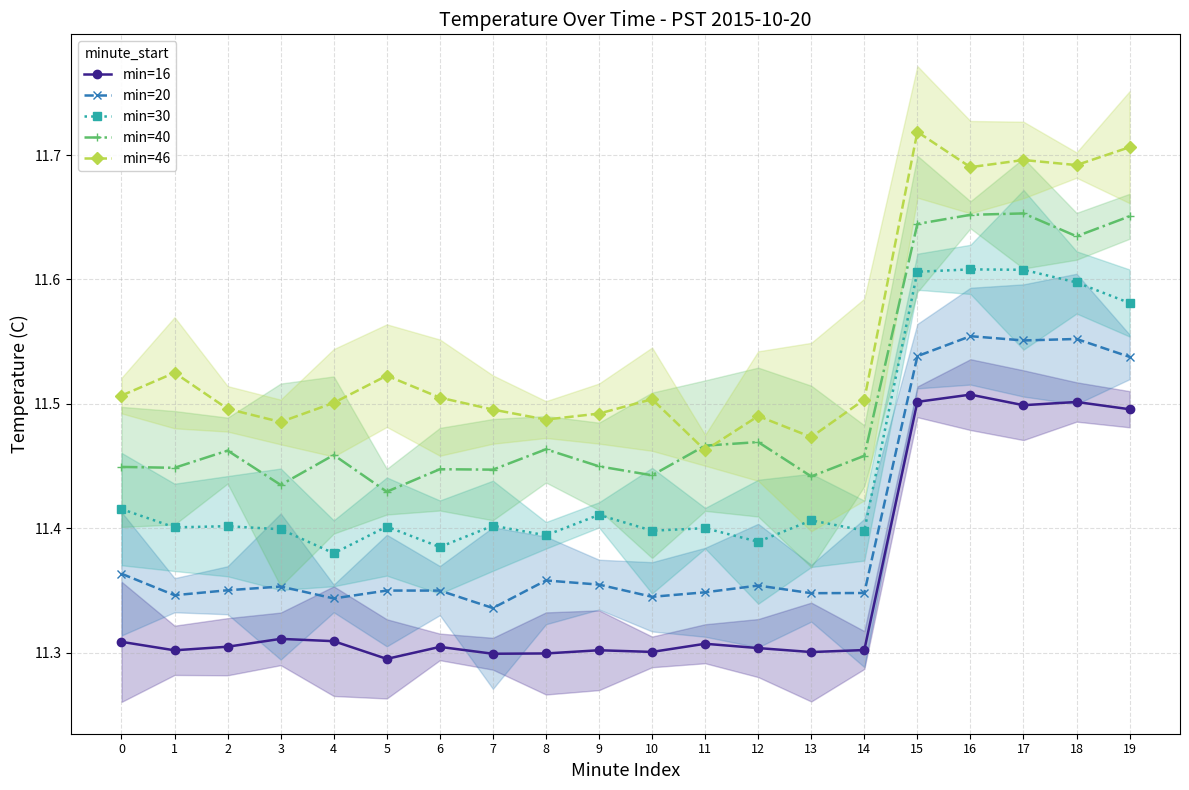

Is the value of min=40 at 12 greater than the value of min=30 at 3?

Yes